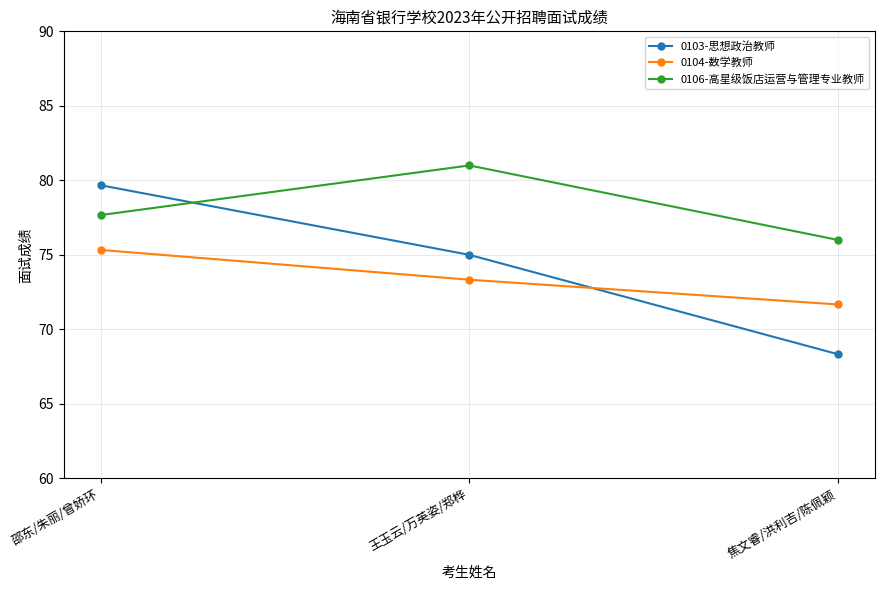

What is the difference between the maximum and minimum values in the 0103-思想政治教师 series?

11.3